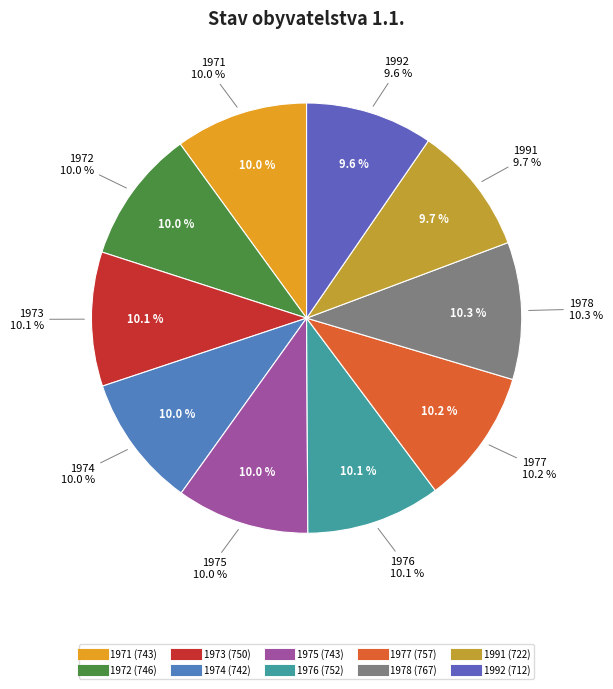

The 1992 slice represents 10% of the pie. True or false?

True